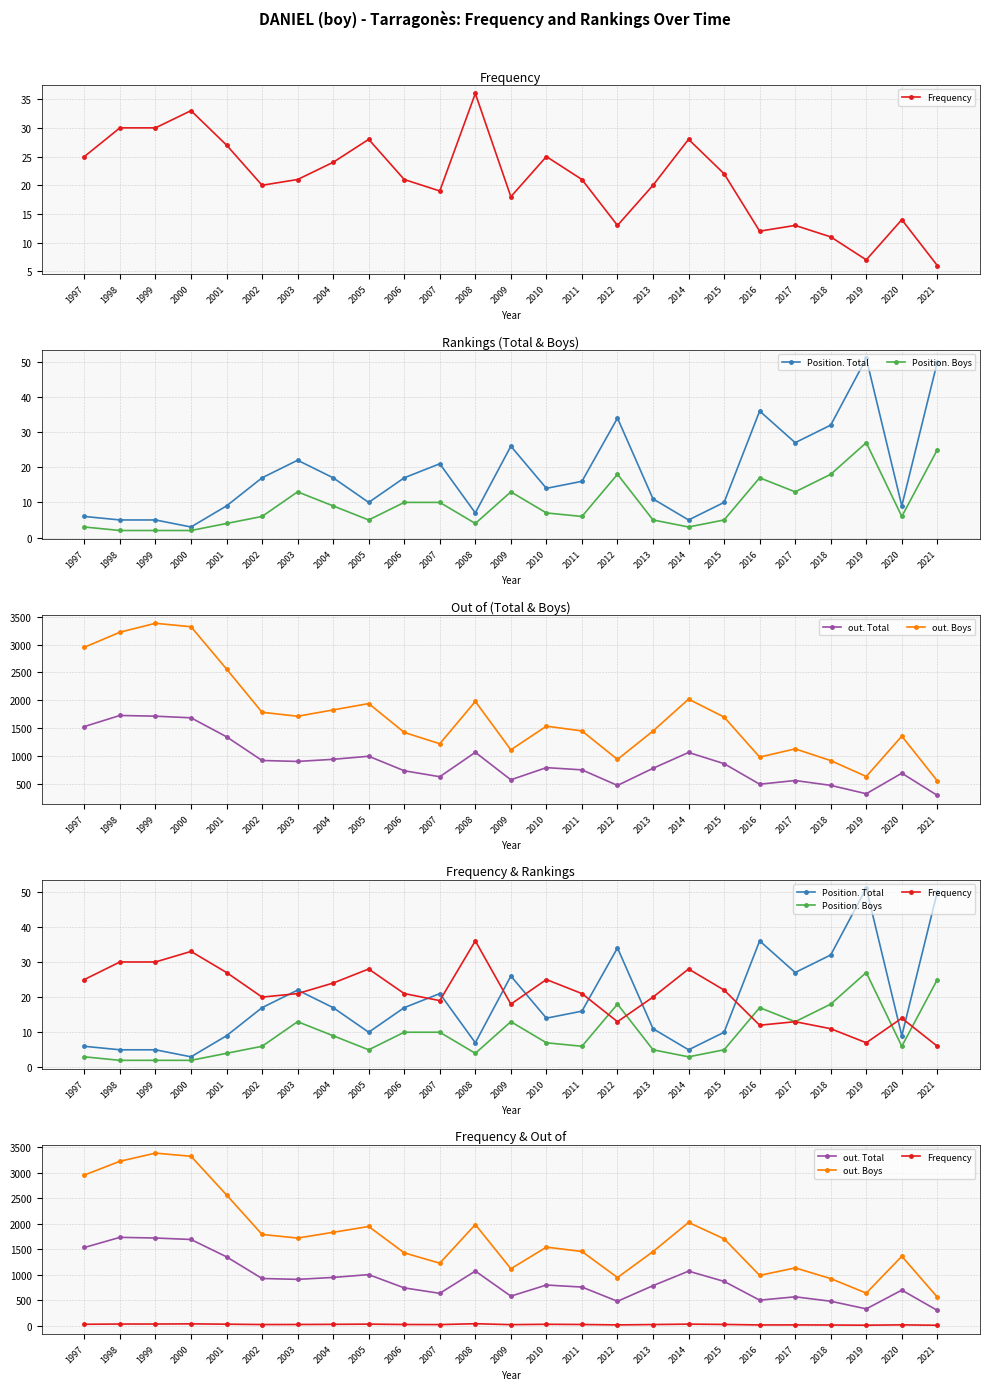

How many lines are shown in the chart?

5